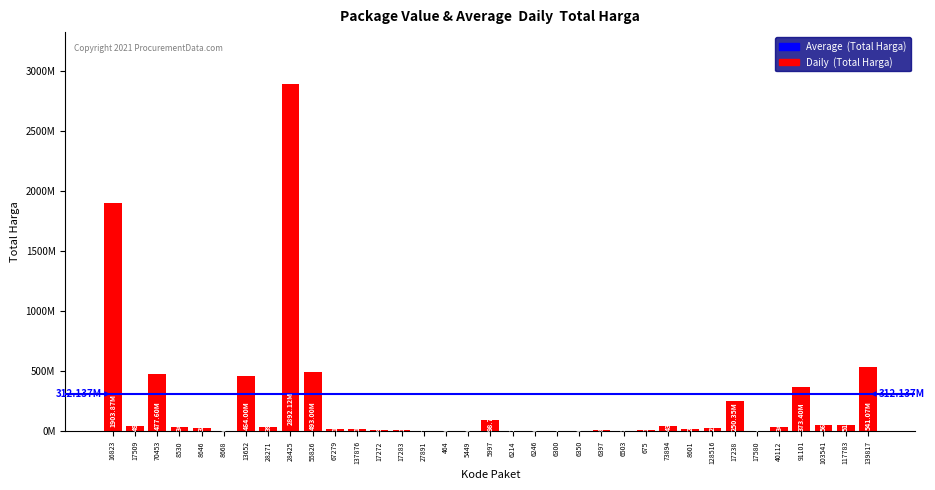

The value at 17580 is 4350000. True or false?

True